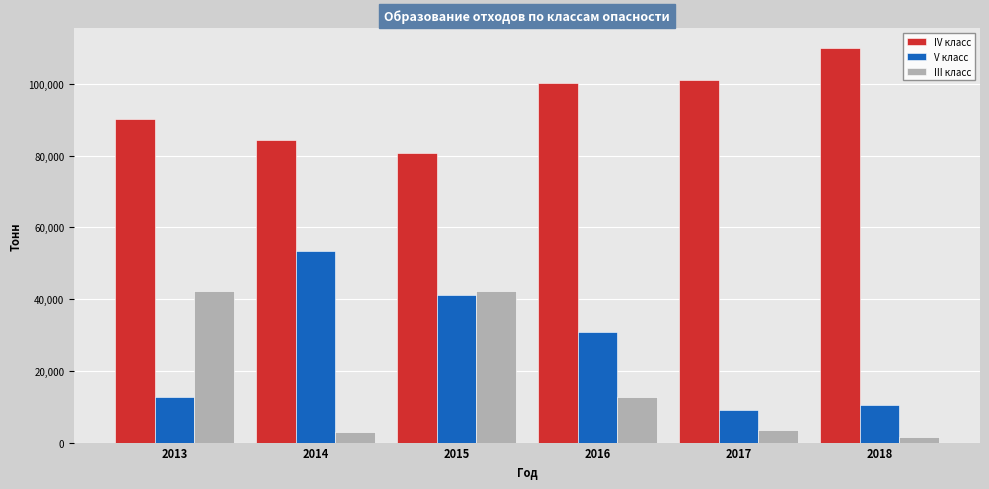

At 2013, list the series in order from largest to smallest.

IV класс, III класс, V класс